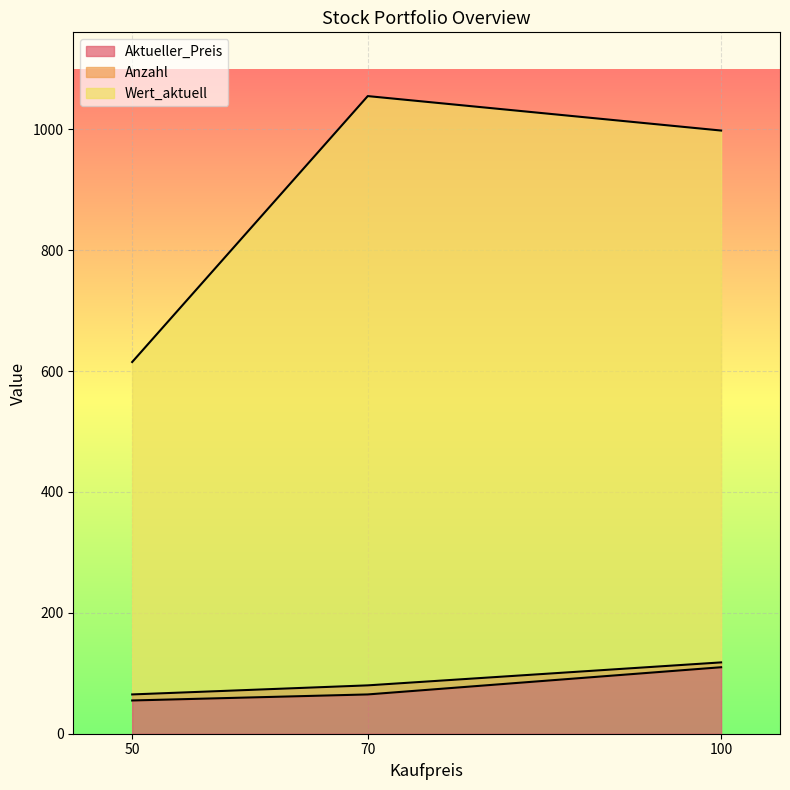

At which category is the sum across all series the highest?

70